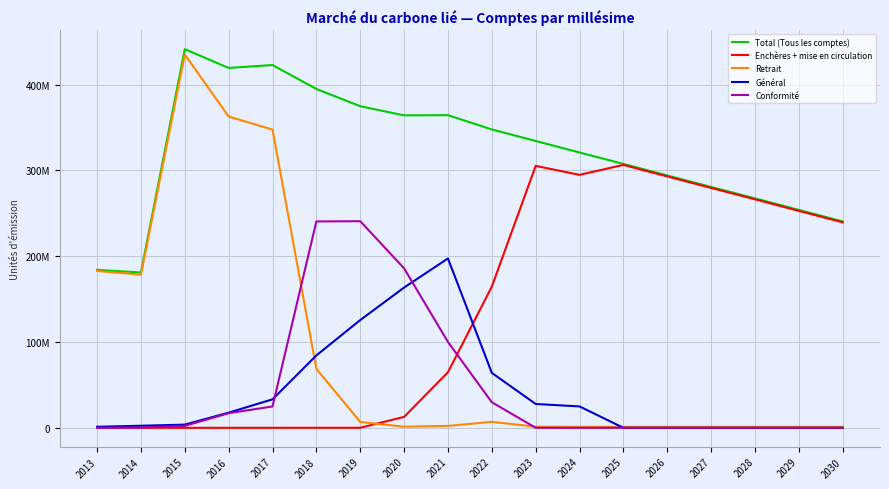

What is the lowest value of the Total (Tous les comptes) series?

181071000